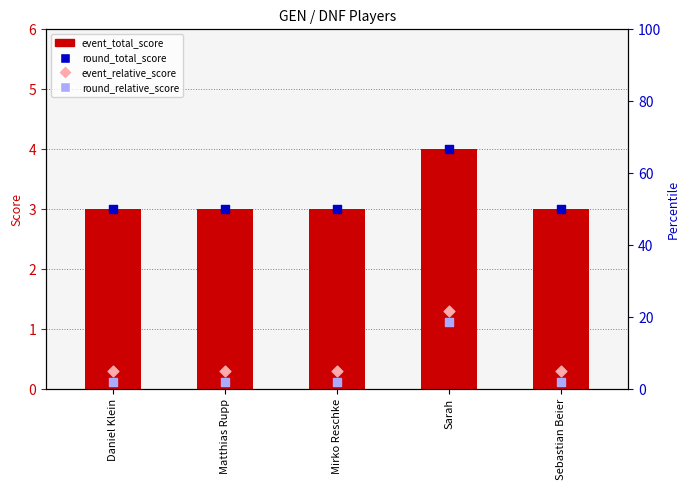

Which series contains the lowest Y value?

round_relative_score